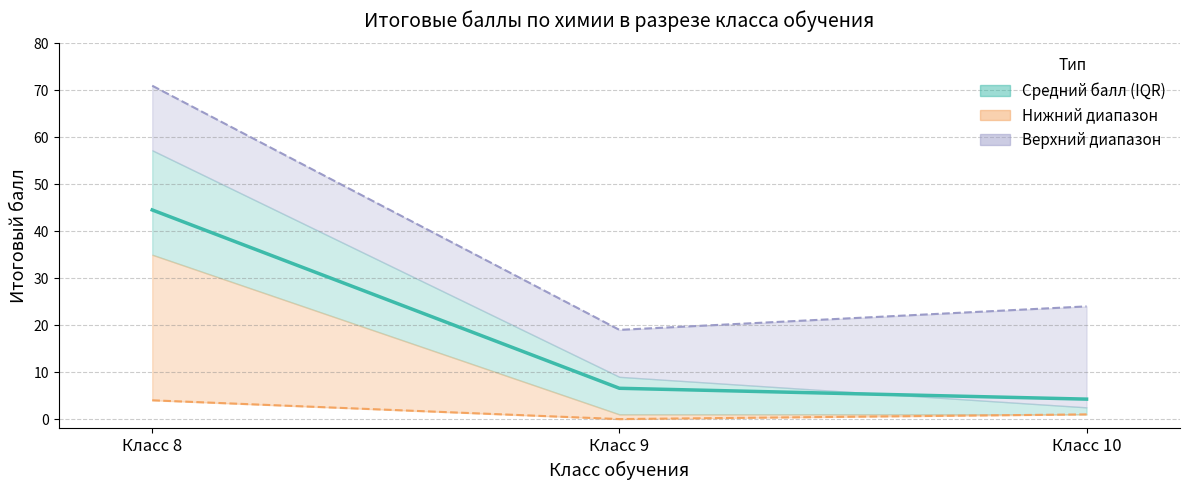

What value does the Средний балл series have at Класс 10?

4.2